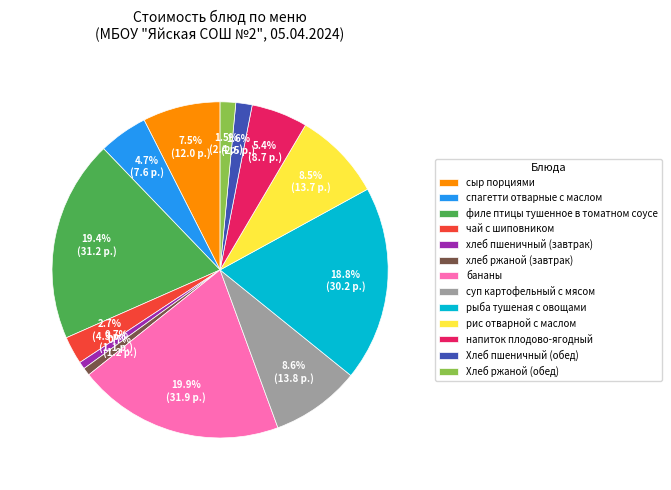

Between суп картофельный с мясом and хлеб ржаной (завтрак), which is larger?

суп картофельный с мясом